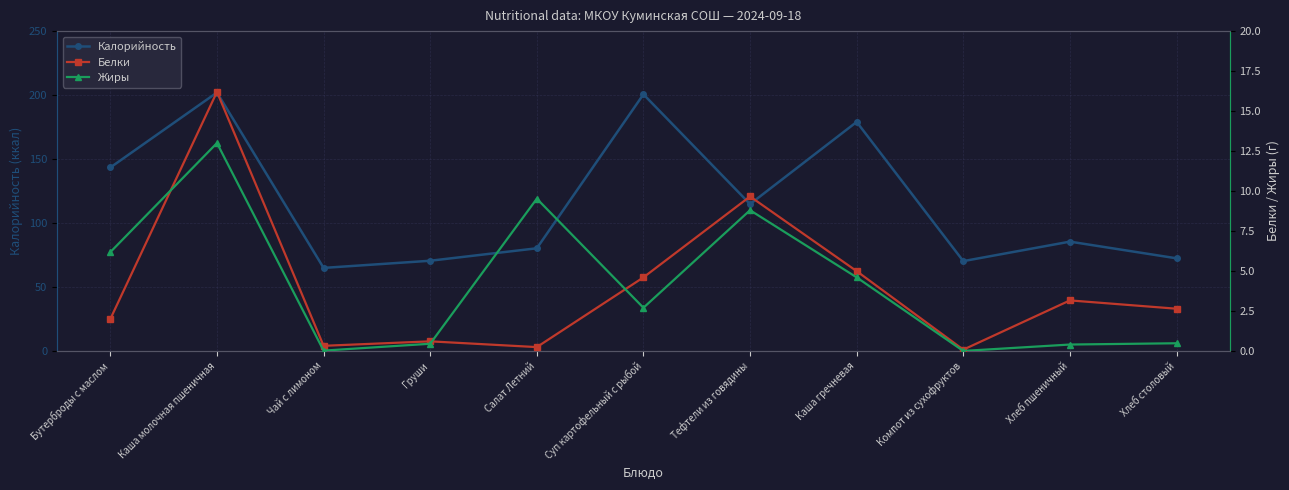

At which category is the sum across all series the highest?

Каша молочная пшеничная